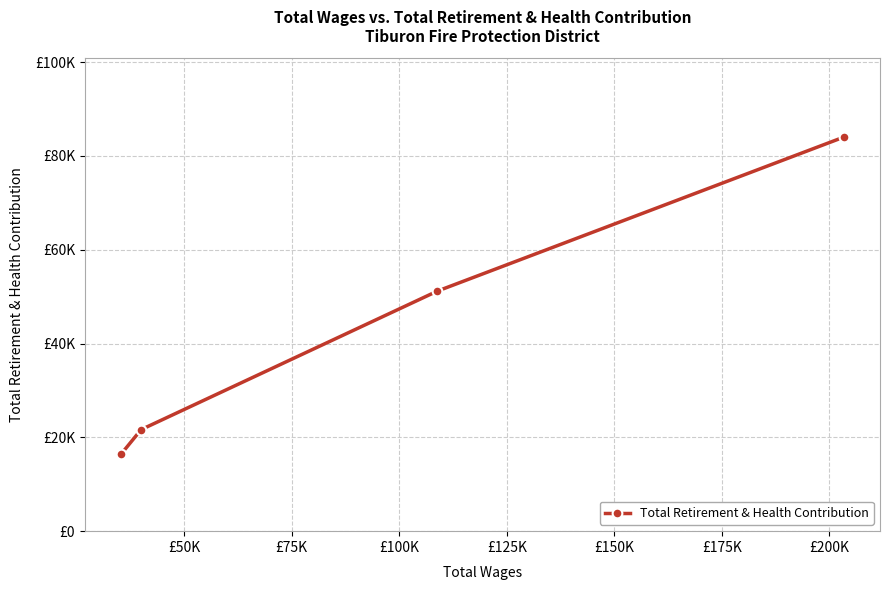

Is this an area chart (filled region under the line)?

No